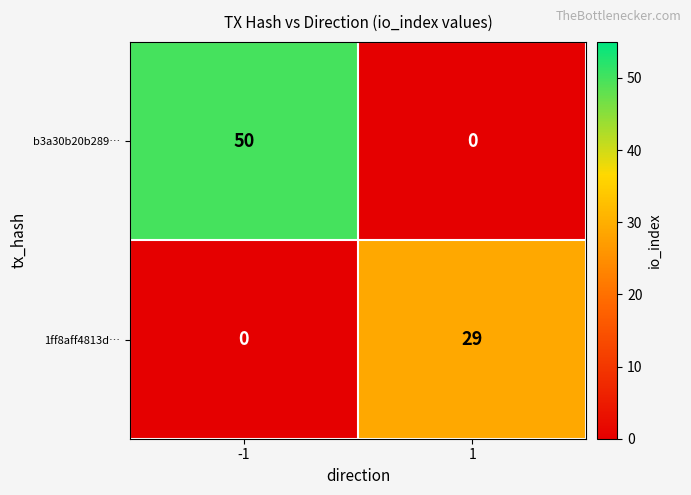

Rank the series at -1 from highest to lowest value.

b3a30b20b289…, 1ff8aff4813d…